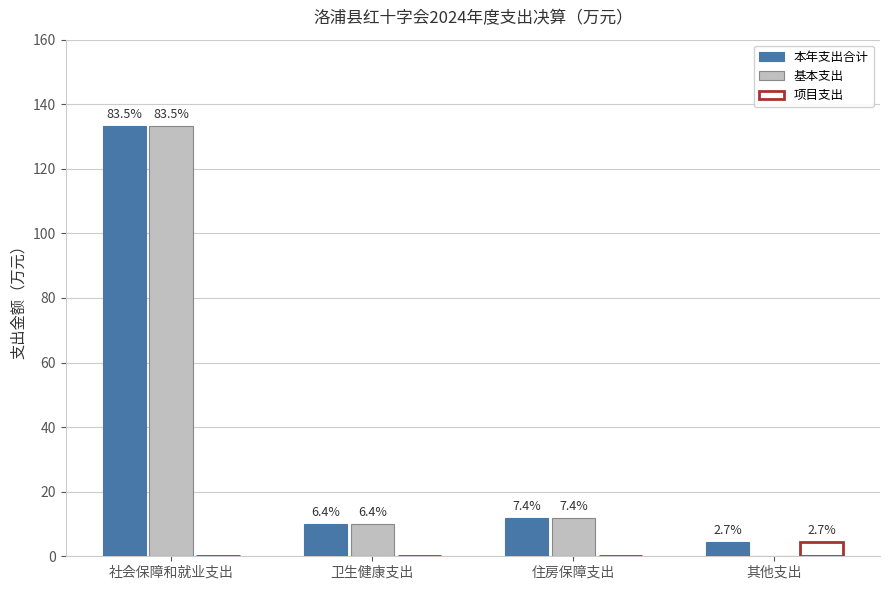

What are all the series names shown in the legend?

本年支出合计, 基本支出, 项目支出